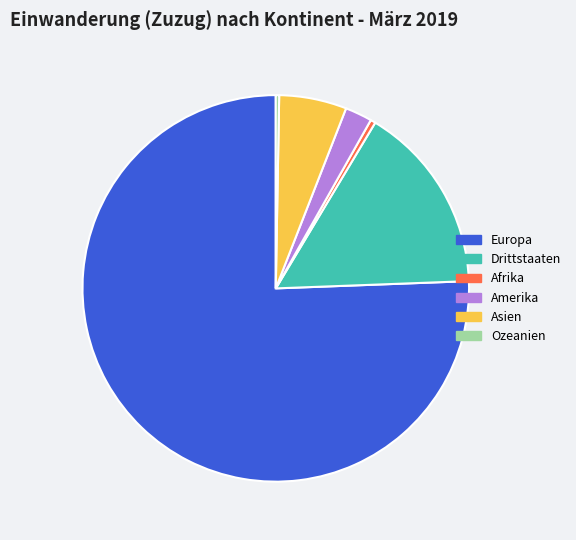

Which category accounts for the majority?

Europa